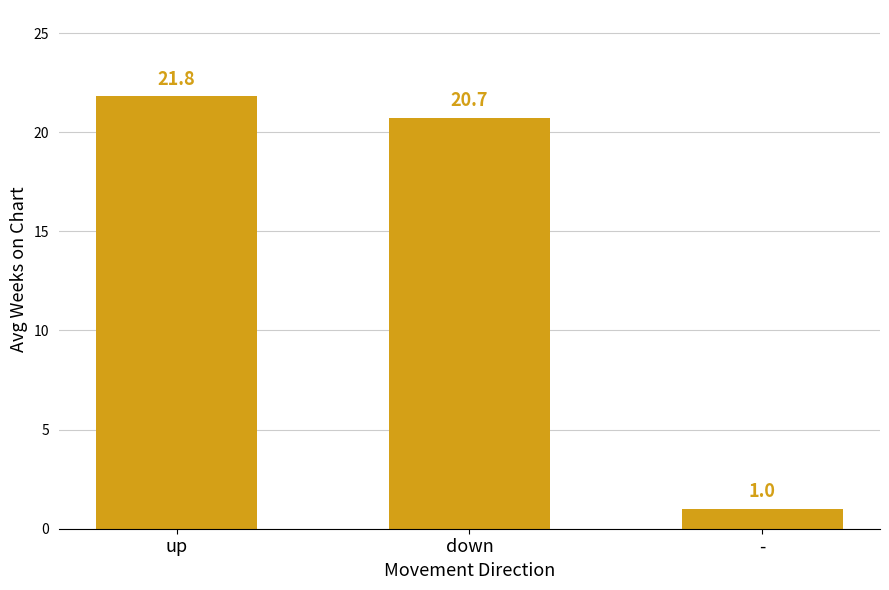

Reading left to right, what are all the values shown in this chart?

up=21.8	down=20.7	-=1.0